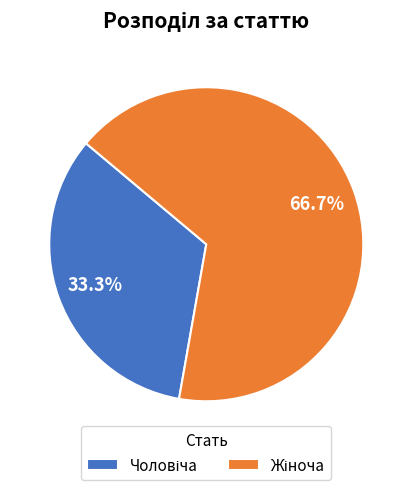

Is there a majority slice in this chart?

Yes